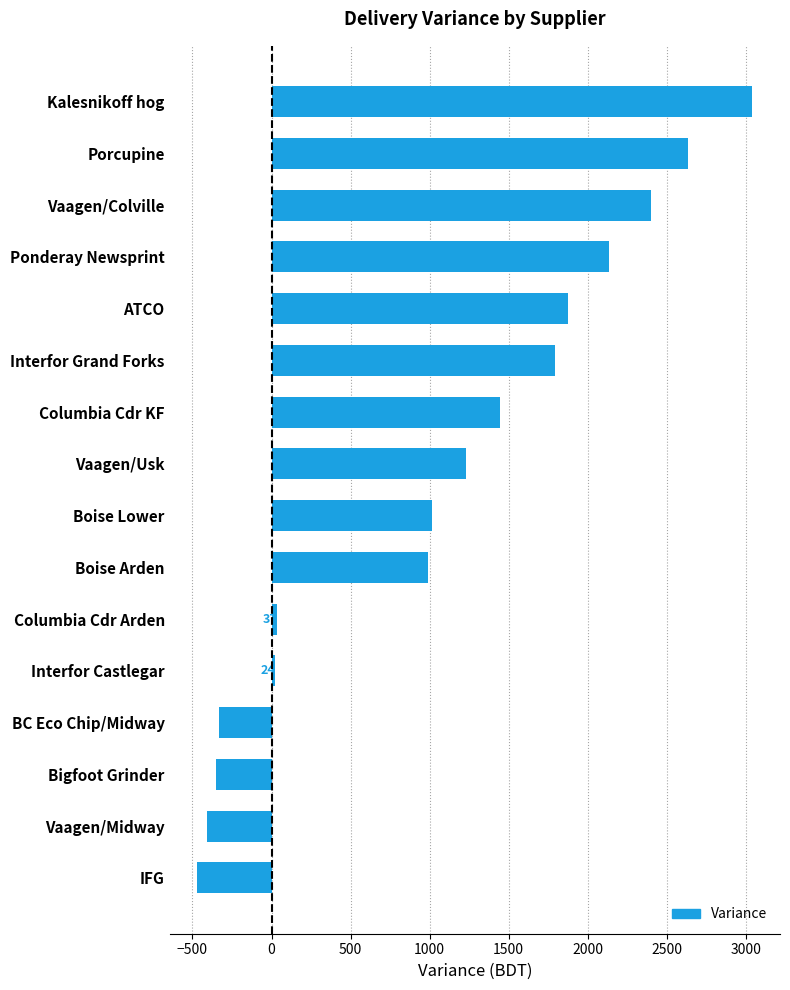

Reading top to bottom, extract all data points from this chart.

3041	2635	2400	2136	1874	1792	1445	1231	1018	989	37	24	-334	-349	-411	-469